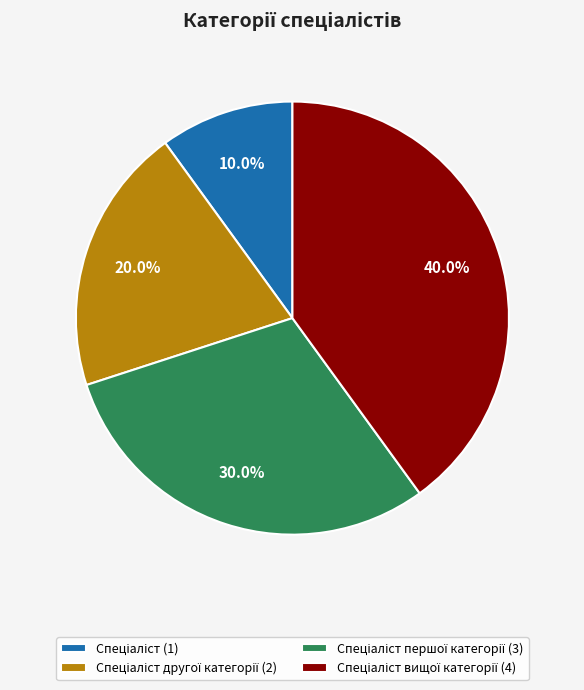

Is there any slice that represents more than half of the pie?

No